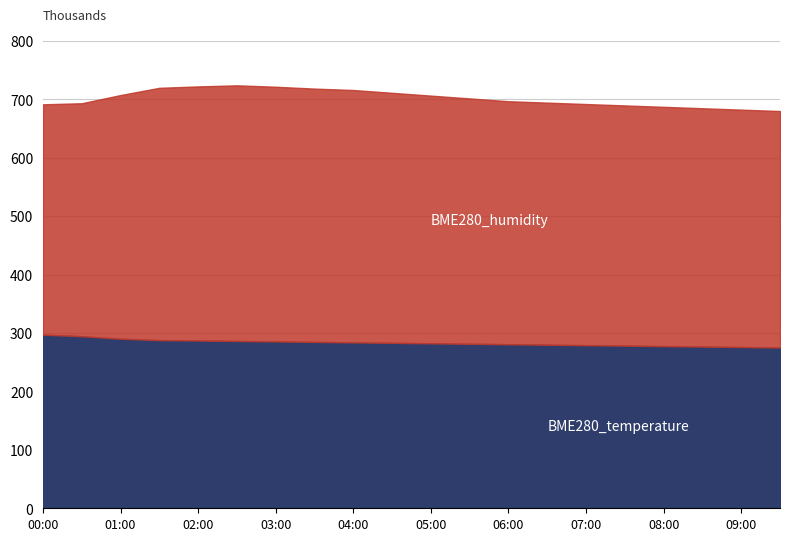

What is the total value across all series at 09:00?

682.4